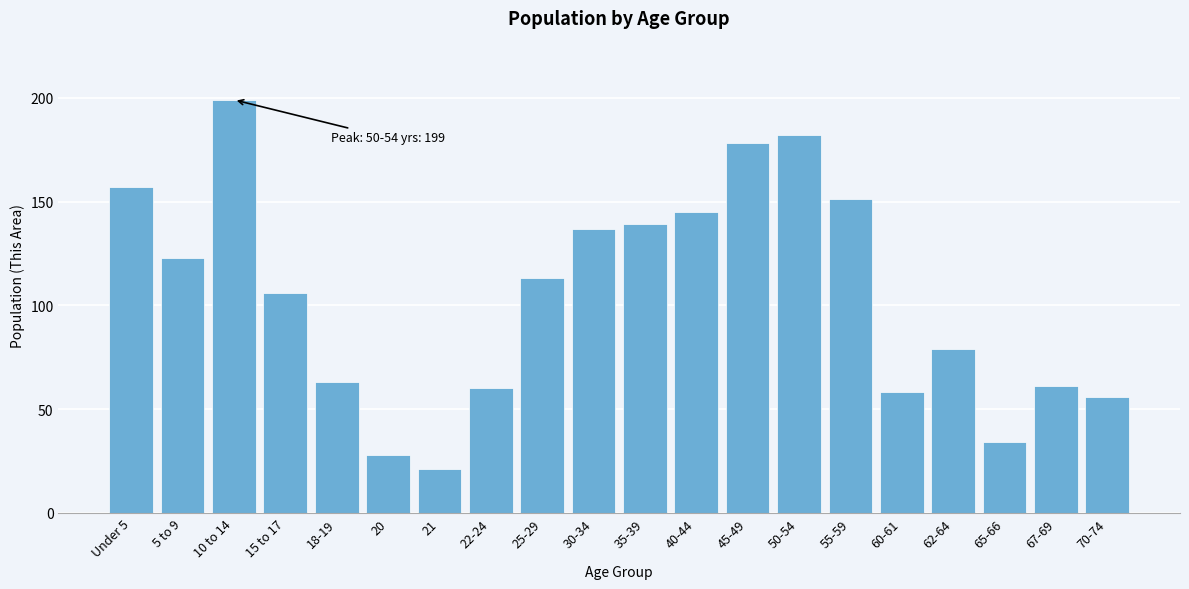

Reading left to right, transcribe all the data shown in this chart.

157	123	199	106	63	28	21	60	113	137	139	145	178	182	151	58	79	34	61	56